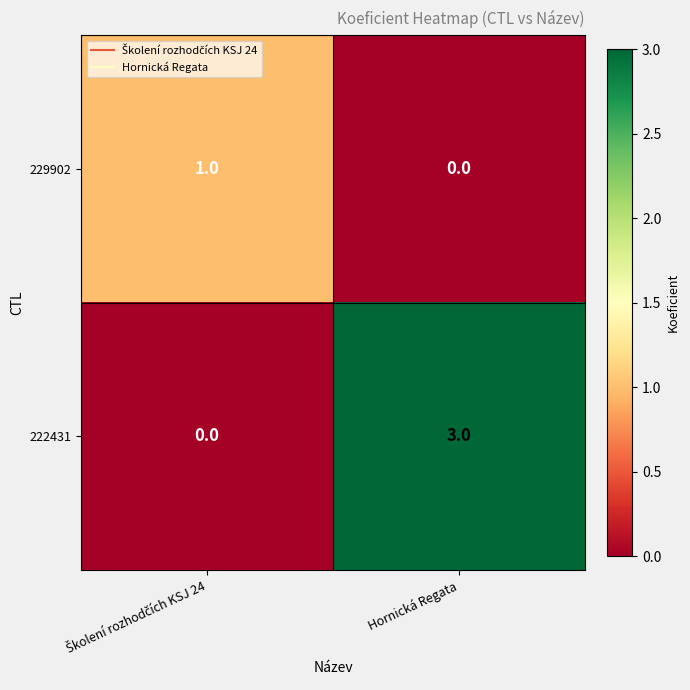

Count the number of data series in this chart.

2